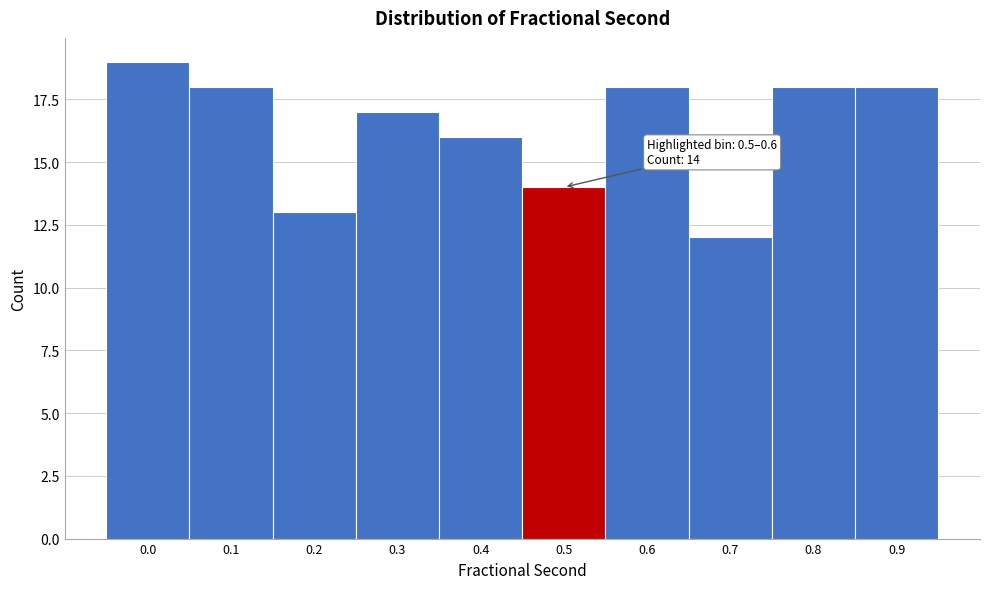

Reading right to left, list all the values displayed in this chart.

0.9=18	0.8=18	0.7=12	0.6=18	0.5=14	0.4=16	0.3=17	0.2=13	0.1=18	0.0=19